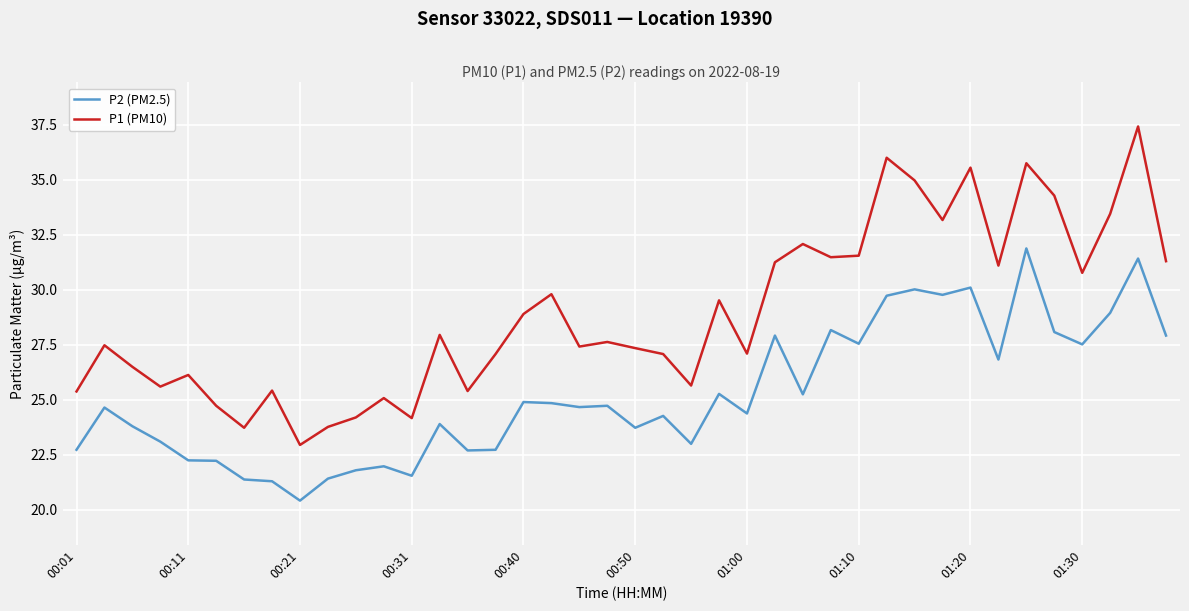

True or false: P2 (PM2.5) and P1 (PM10) cross at least once.

False